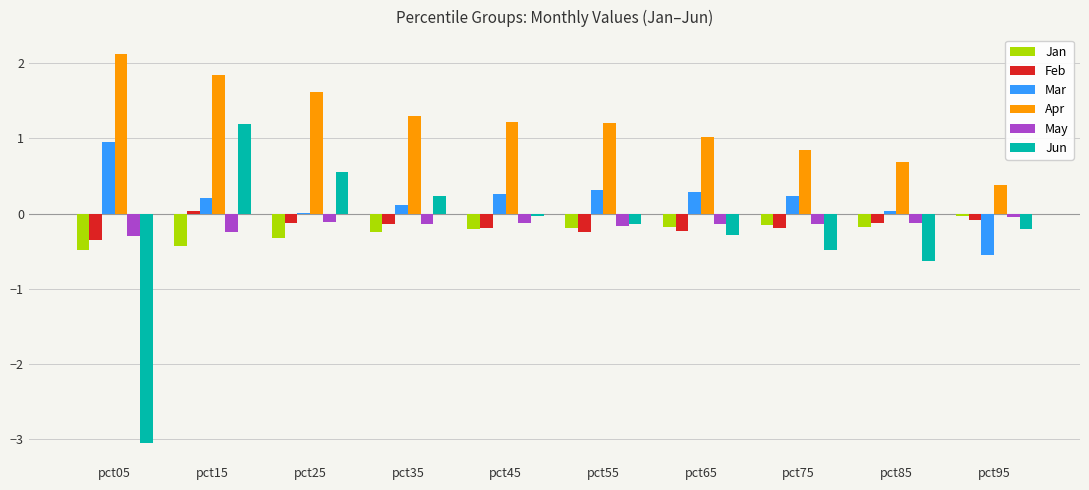

How many values in Jun are above zero?

3